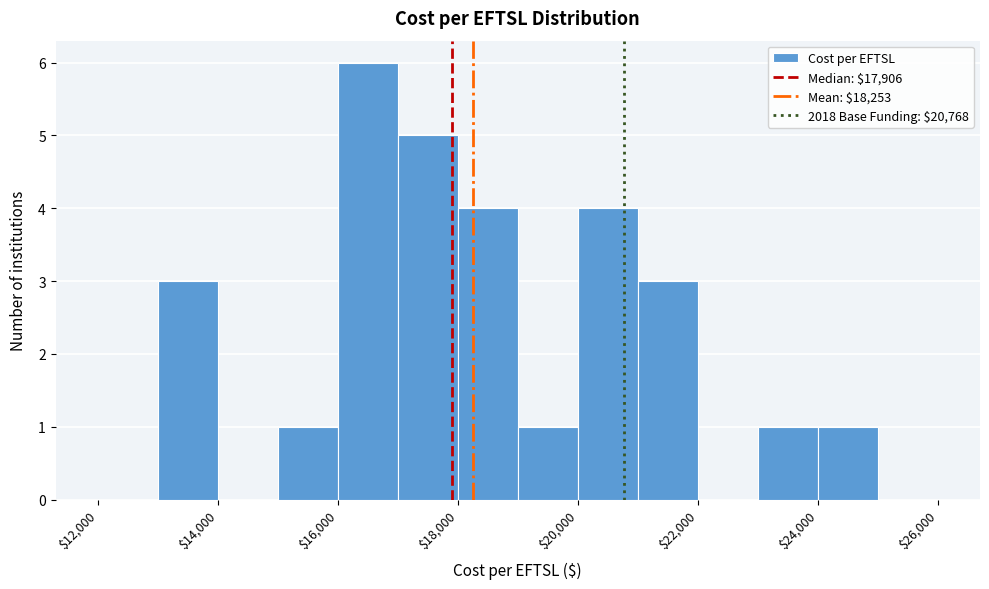

How tall is the bar that spans 19000 to 20000 on the x-axis? The values are not printed on the chart, so give them approximately, as read against the axis.

1